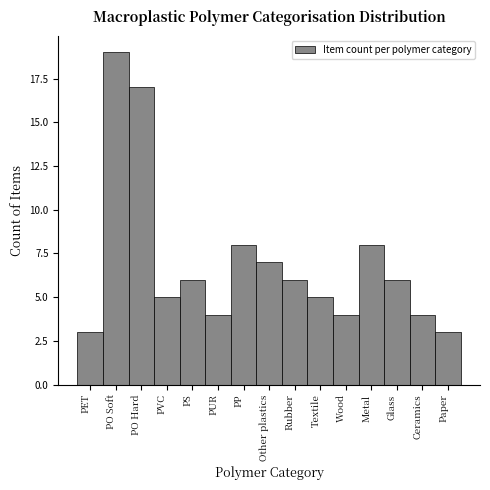

Reading left to right, list all the values displayed in this chart.

PET=3	PO Soft=19	PO Hard=17	PVC=5	PS=6	PUR=4	PP=8	Other plastics=7	Rubber=6	Textile=5	Wood=4	Metal=8	Glass=6	Ceramics=4	Paper=3